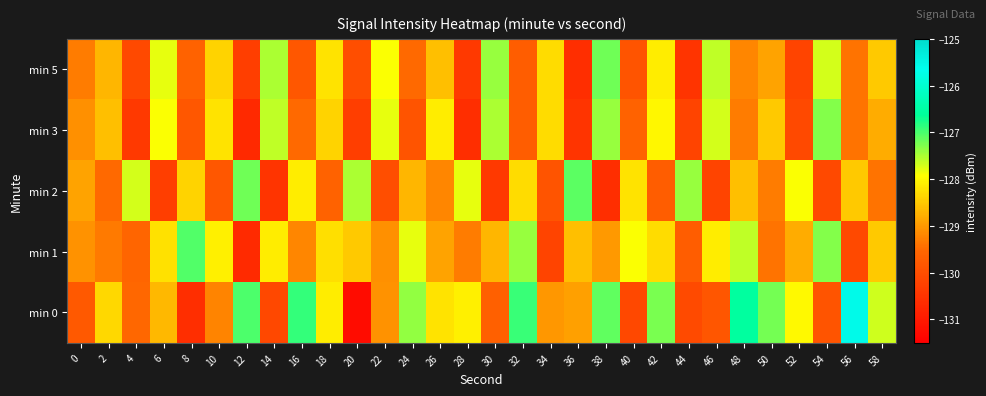

How many distinct data groups are displayed?

5